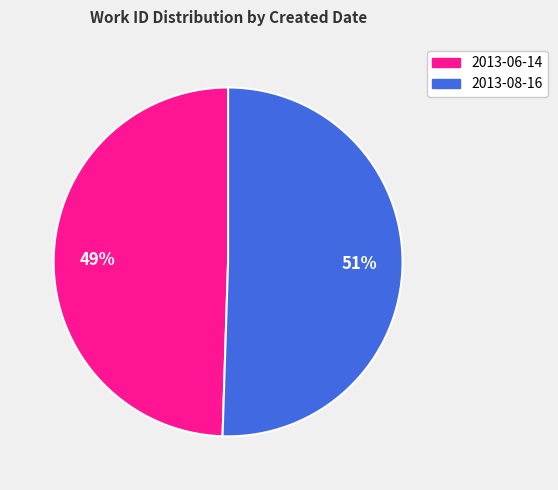

What percentage is the 2013-06-14 slice, to the nearest percent?

49%